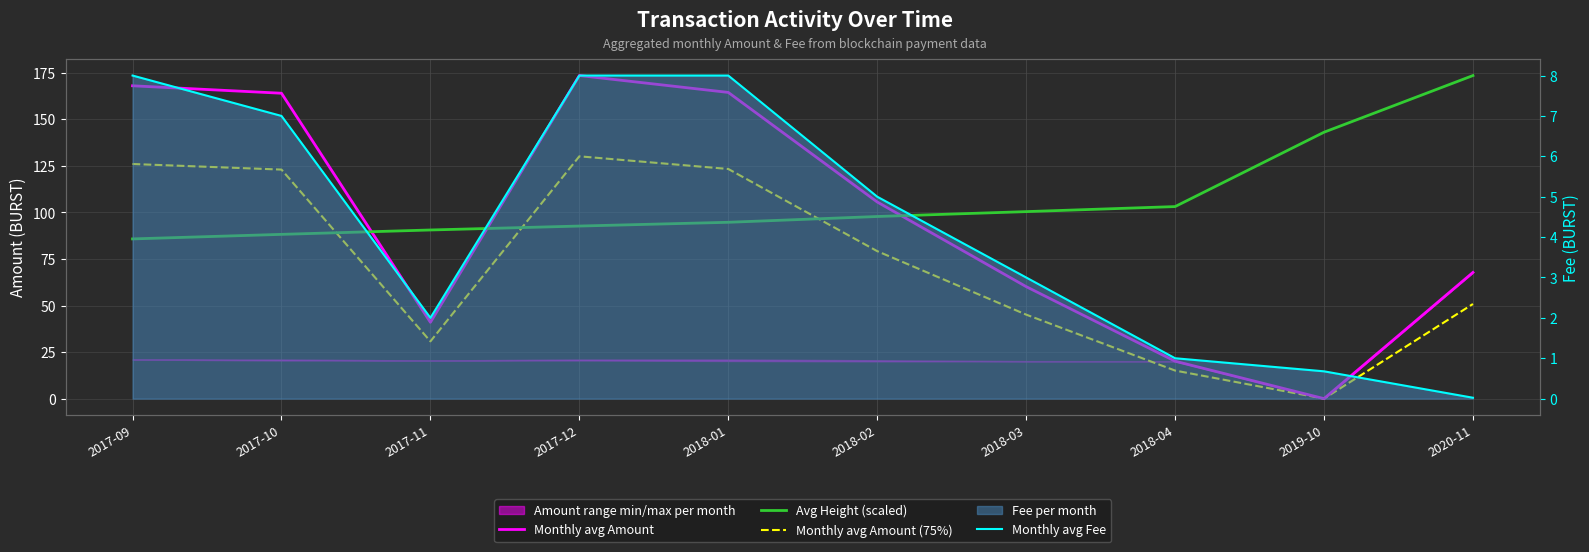

True or false: Monthly avg Amount and Avg Height (scaled) cross at least once.

True